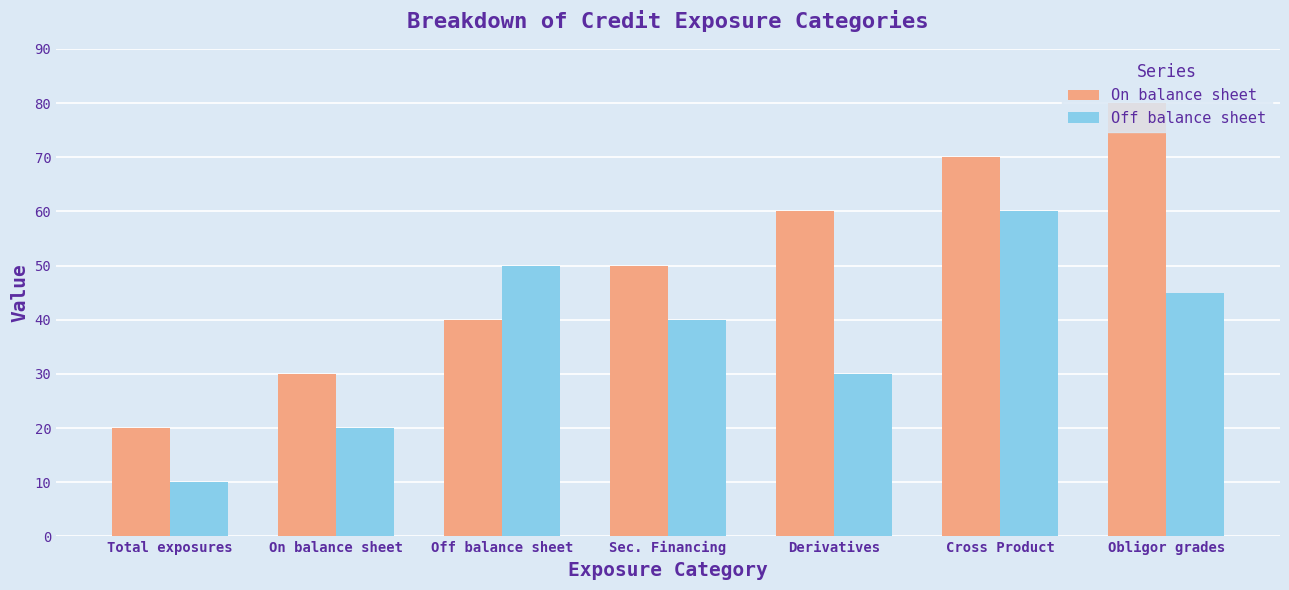

At which category is the sum across all series the highest?

Cross Product